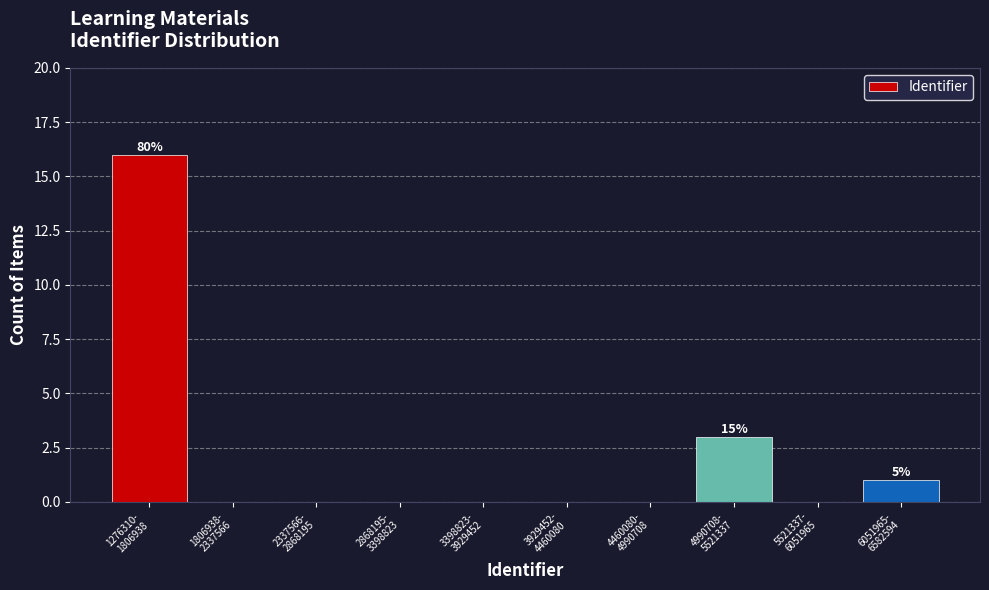

What is the greatest value displayed?

16